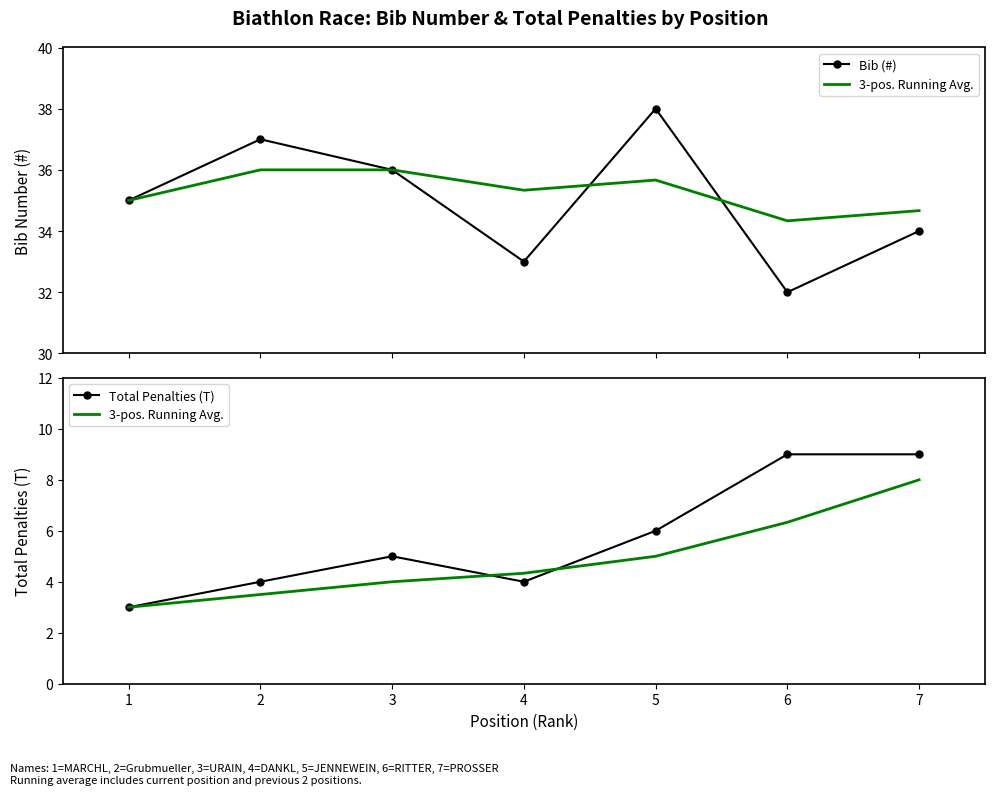

List the labels in order of 3-pos. Running Avg. value, smallest first.

1, 2, 3, 4, 5, 6, 7